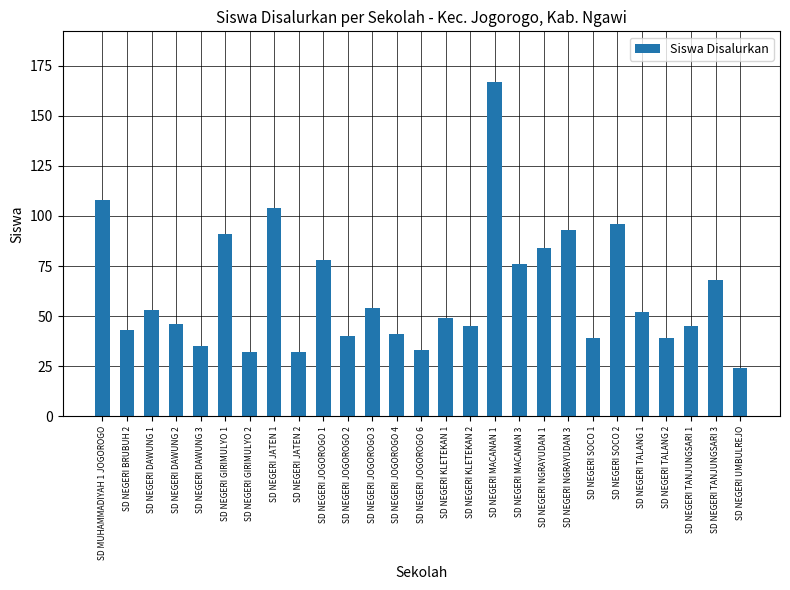

What is the smallest value displayed?

24